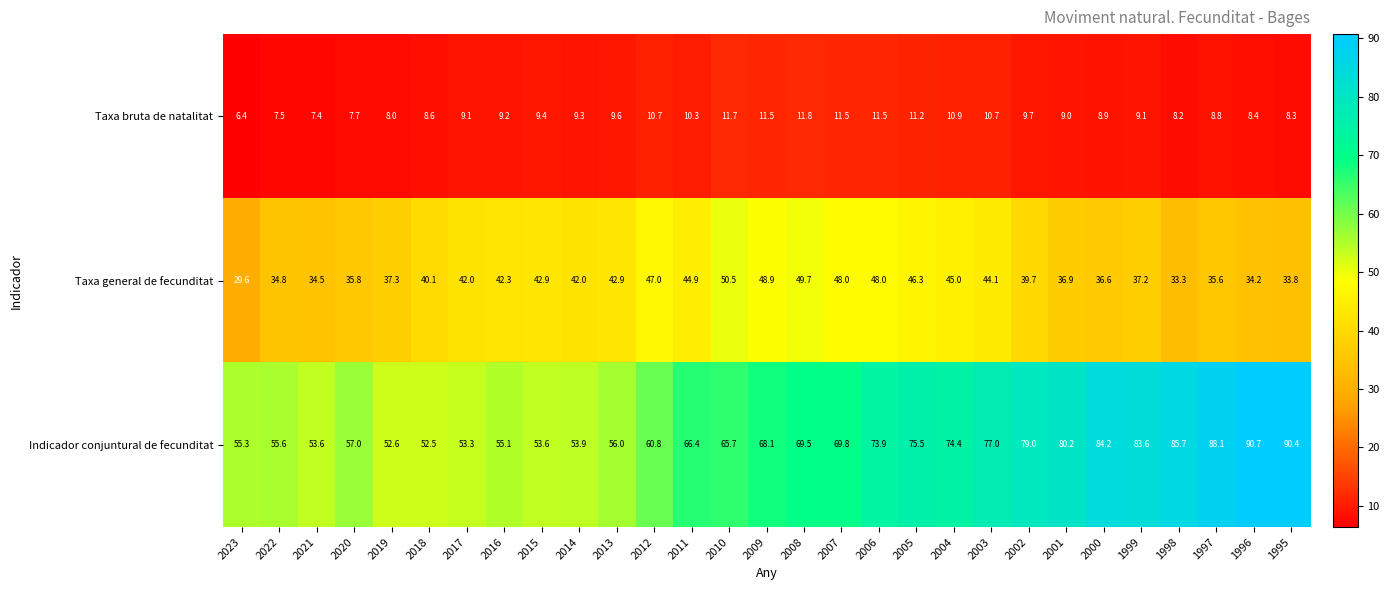

True or false: Indicador conjuntural de fecunditat has a value of 84.2 at 2000.

True